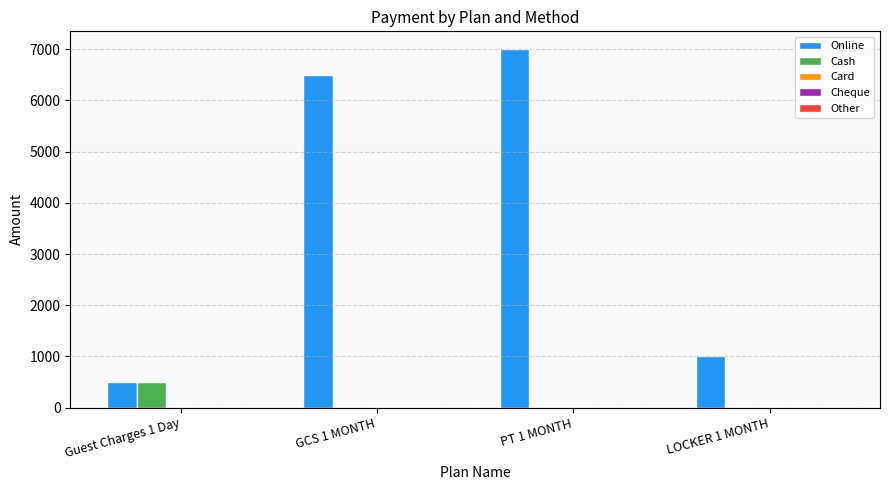

Does the chart contain stacked bars?

No